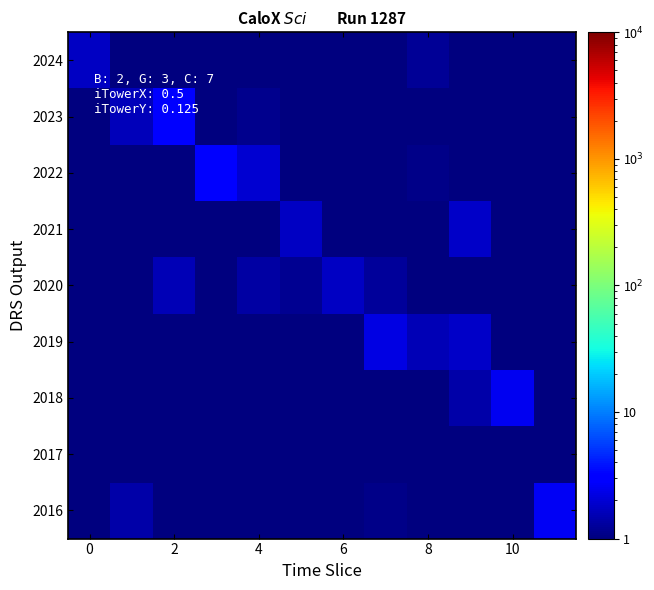

What is the greatest value displayed?

2.9